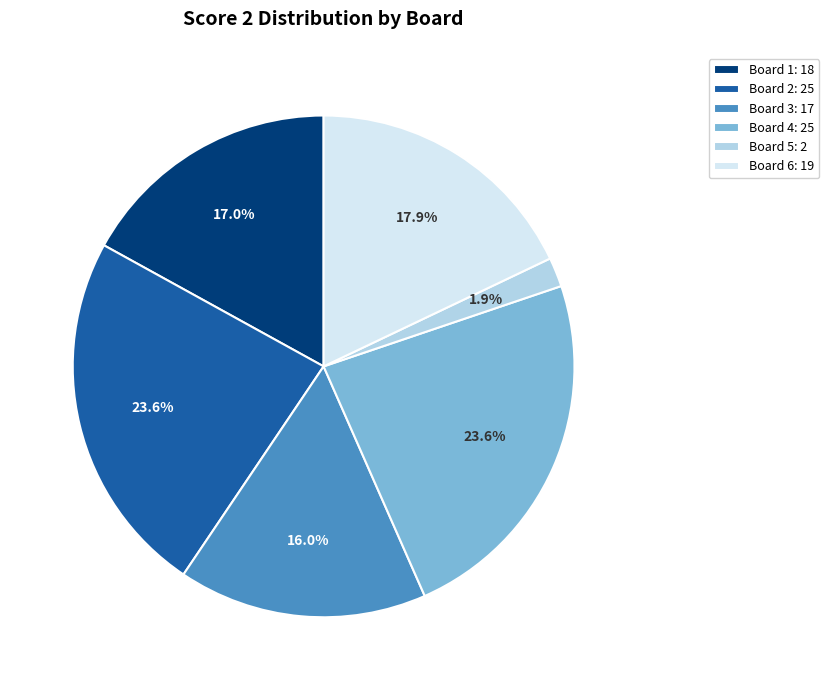

Do Board 2: 25 and Board 5: 2 together represent more than half of the pie?

No